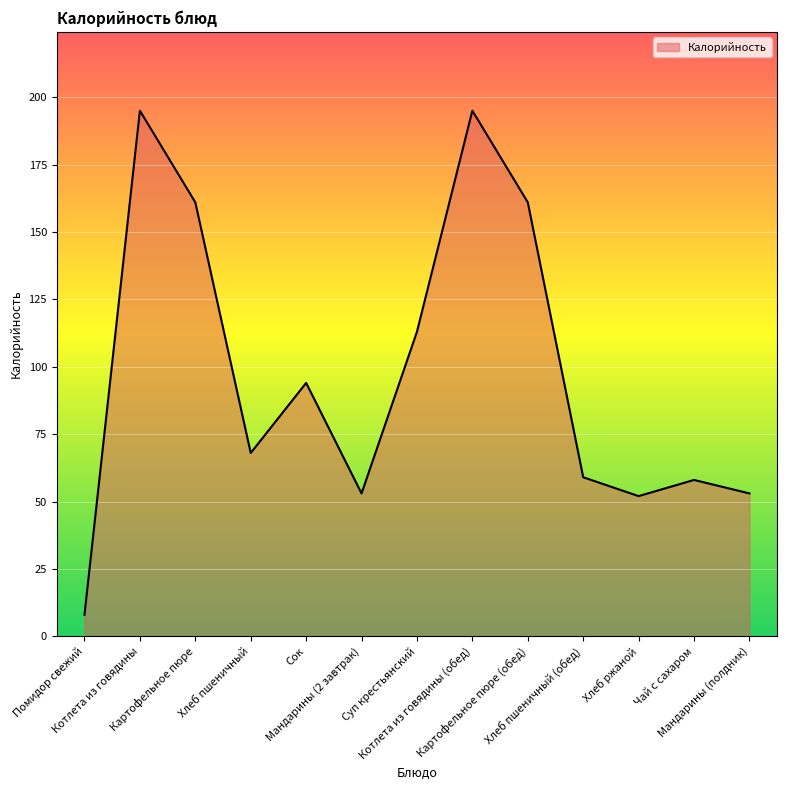

What is the maximum value shown in the chart?

195